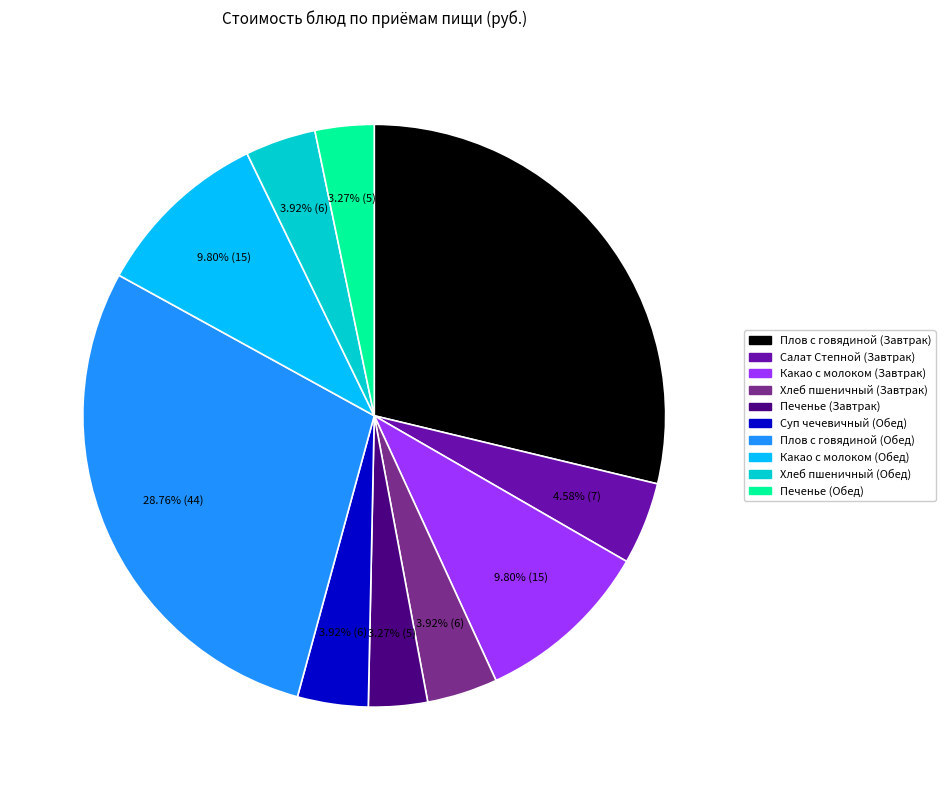

To the nearest percent, what portion does Какао с молоком (Обед) represent?

10%